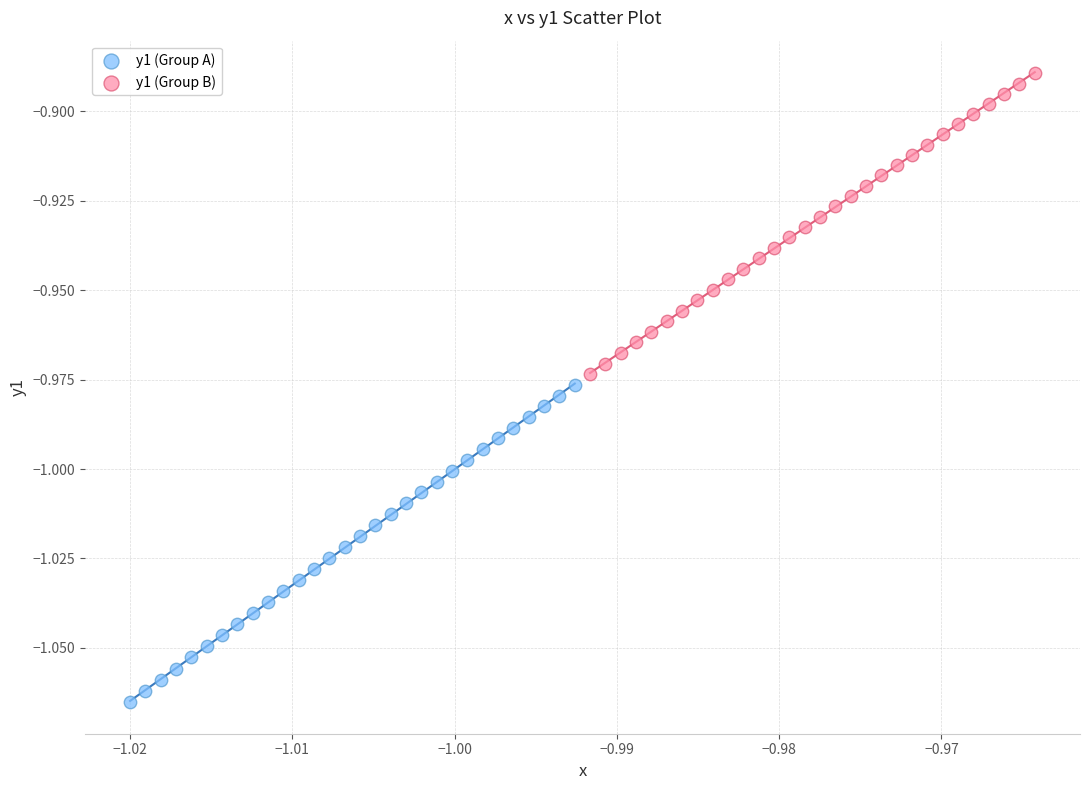

What are all the series names shown in the legend?

y1 (Group A), y1 (Group B)